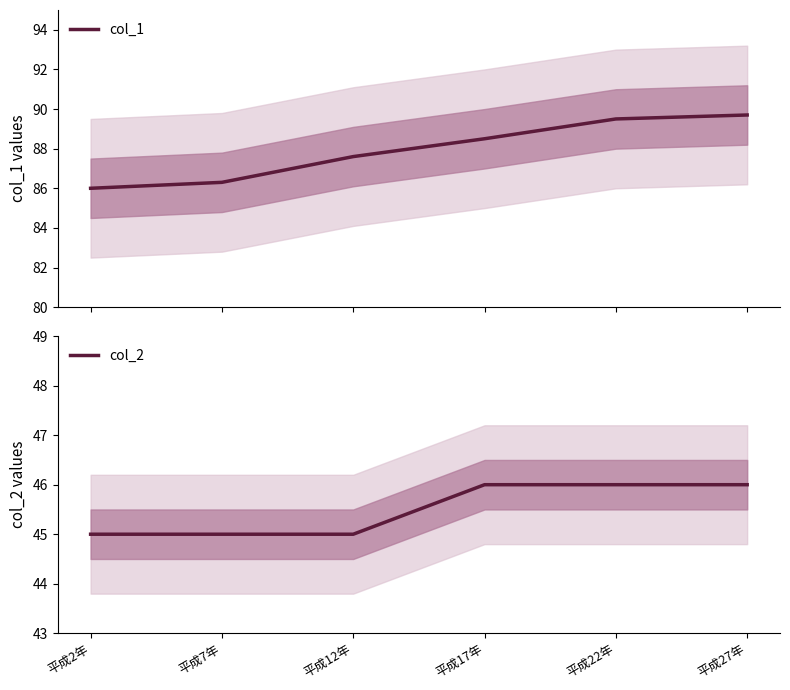

Is this an area chart (filled region under the line)?

No